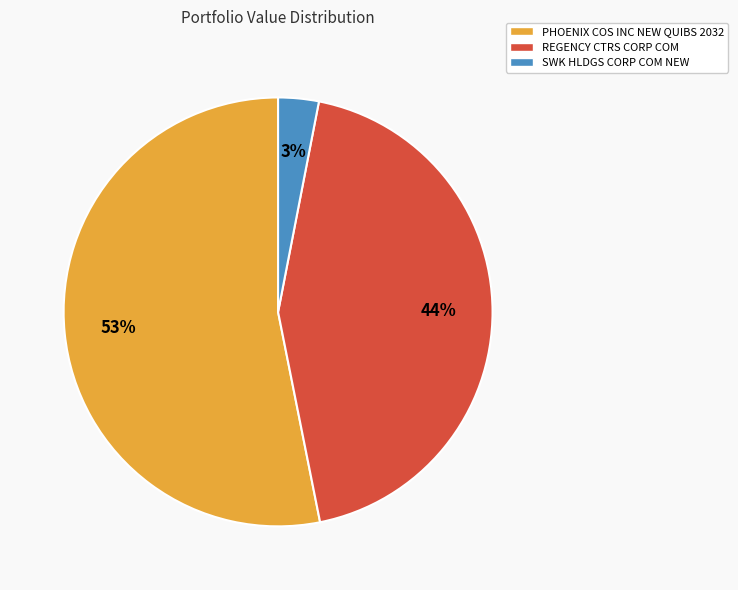

To the nearest percent, what portion does SWK HLDGS CORP COM NEW represent?

3%